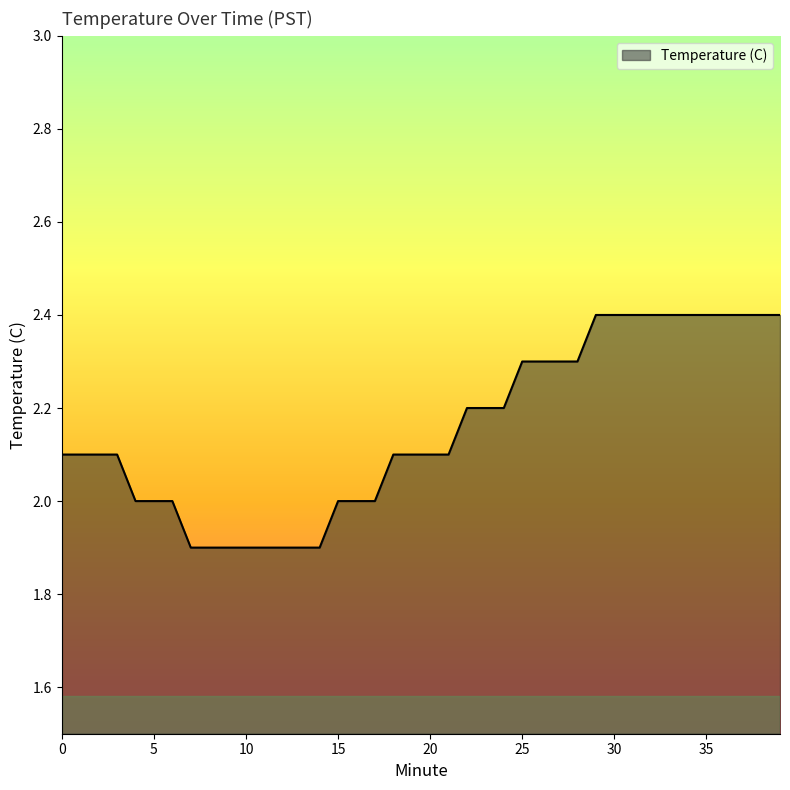

What is the minimum value shown in the chart?

1.9